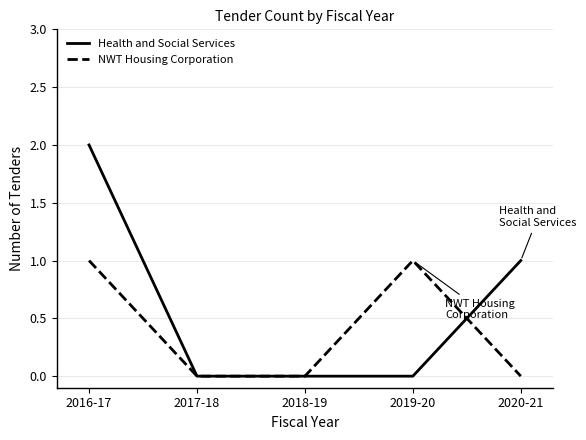

At which category is the sum across all series the highest?

2016-17